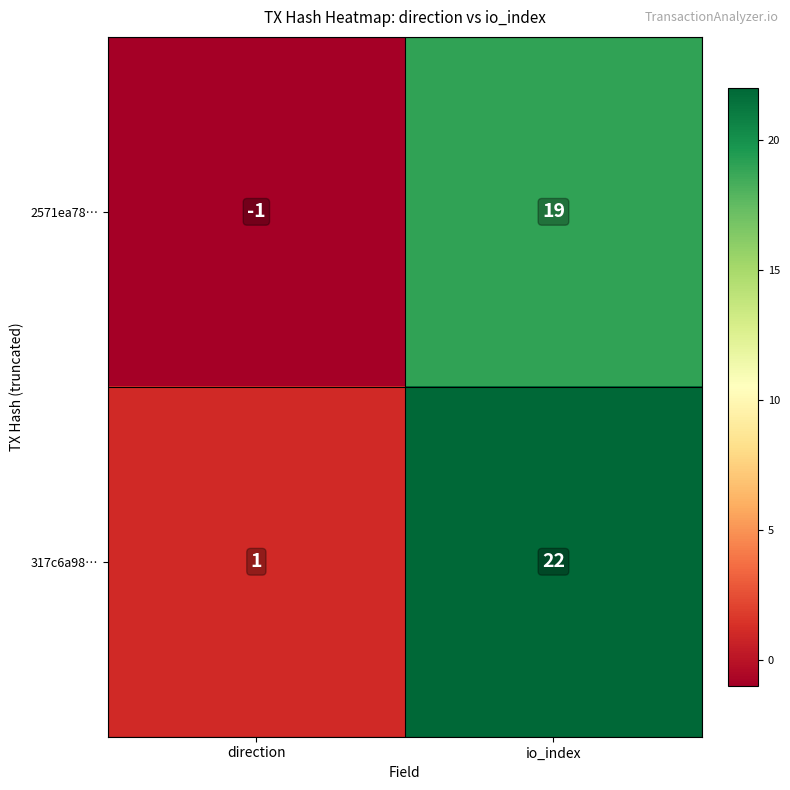

What is the greatest value displayed?

22